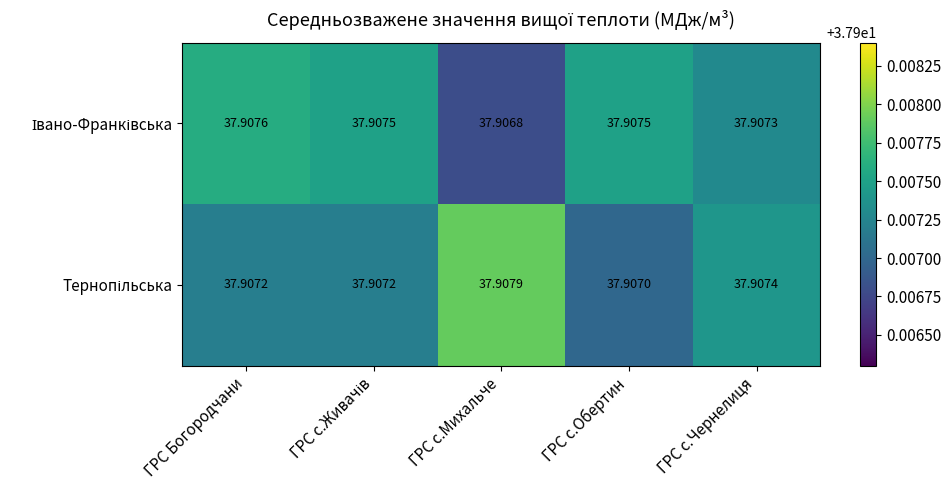

Count the number of categories in the chart.

5